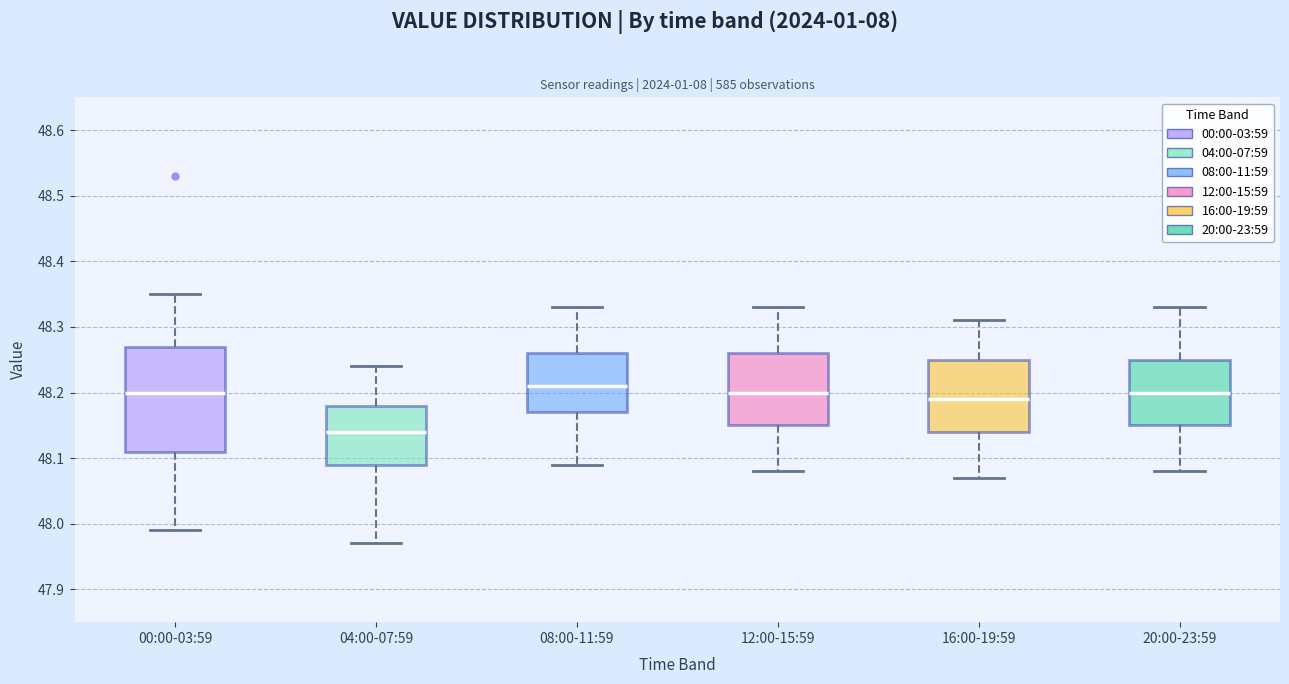

Comparing the boxes themselves (not the whiskers), which one is the tallest?

00:00-03:59